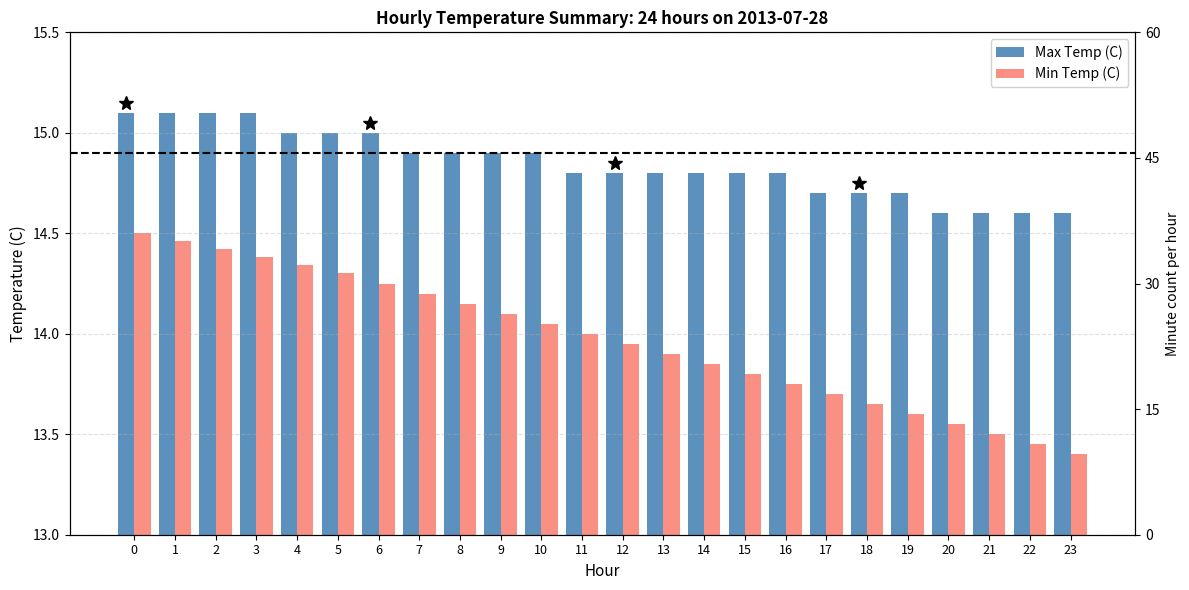

What is the difference between the Max Temp (C) values at 7 and 14?

0.1